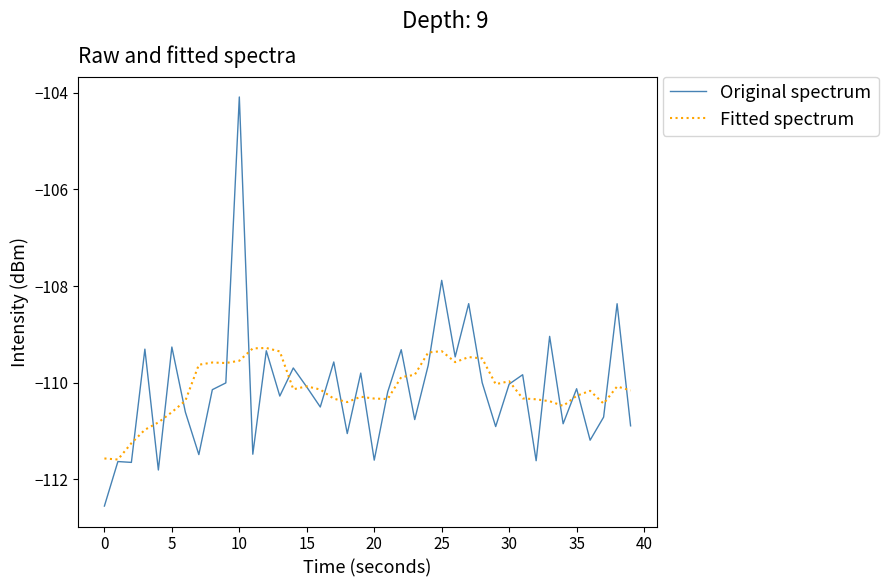

What is the greatest value displayed?

-104.1